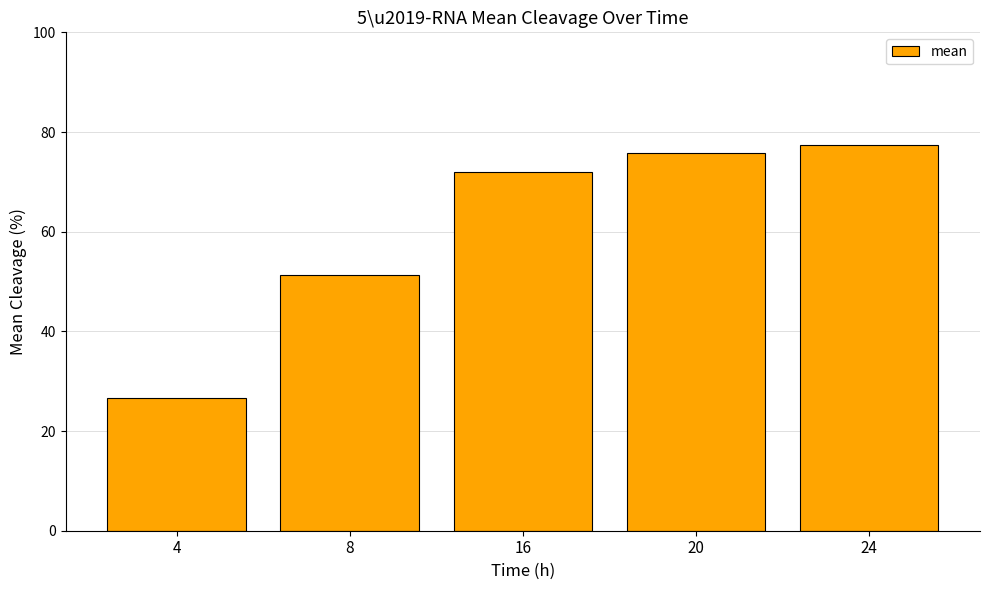

What is the difference between the maximum and minimum values?

50.9